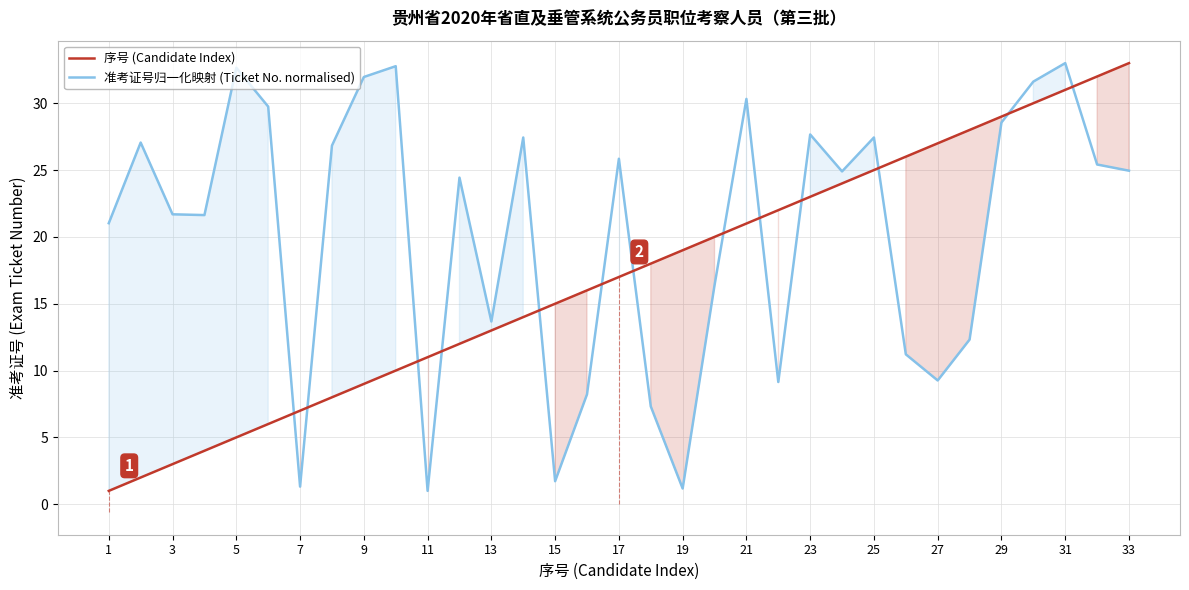

Which series ends up on top after the final intersection of 序号 (Candidate Index) and 准考证号归一化映射 (Ticket No. normalised)?

序号 (Candidate Index)